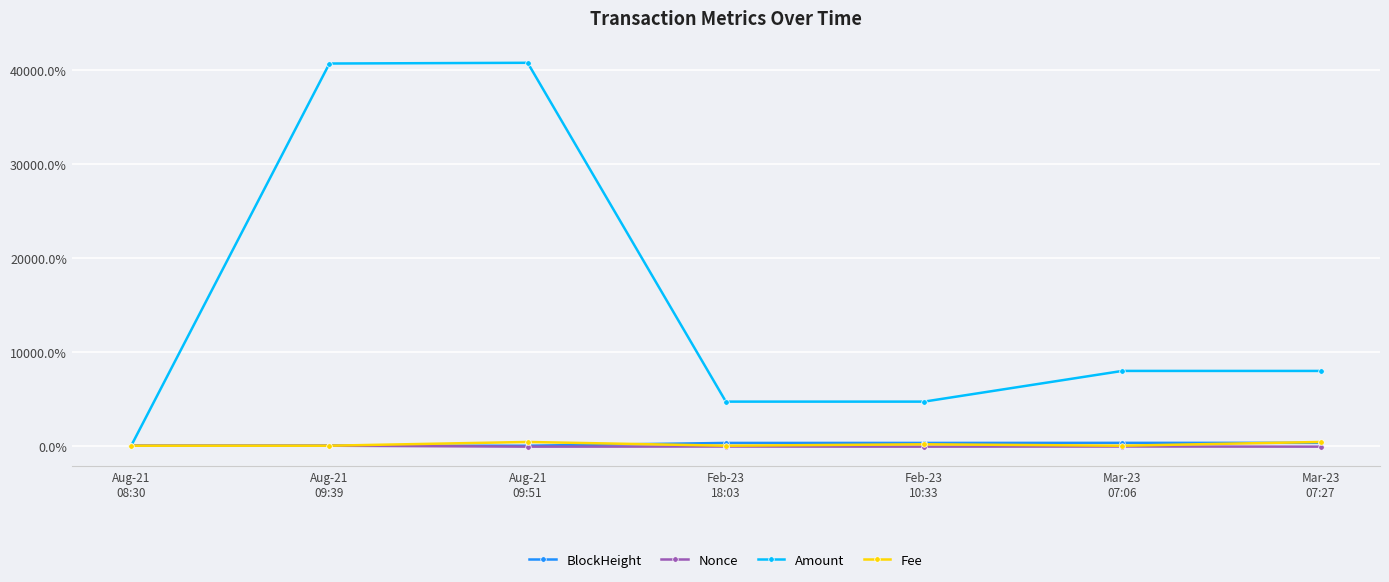

What is the label of the 1st point from the right?

Mar-23
07:27